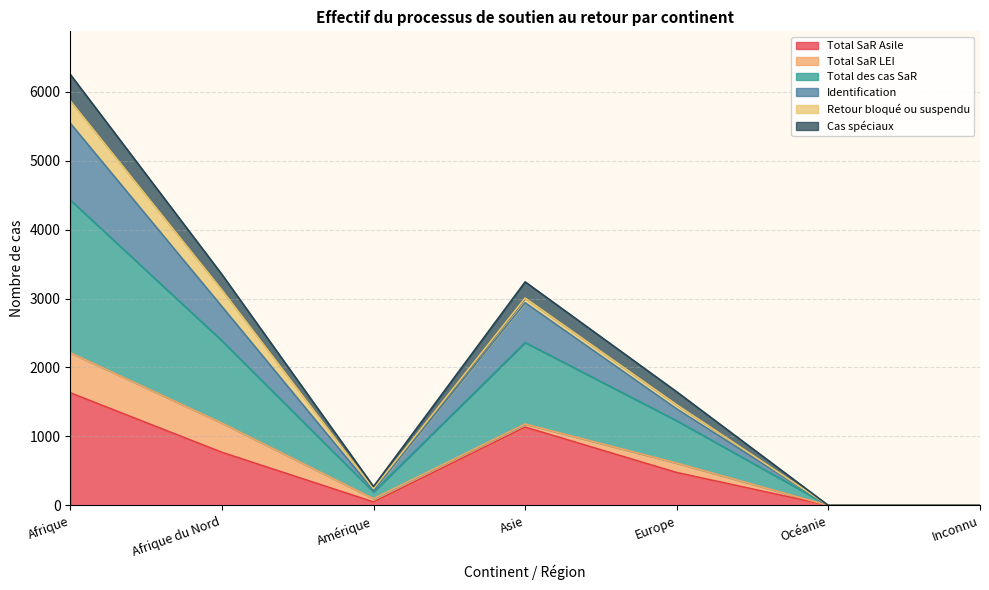

What is the value of the Total des cas SaR point at the 4th from the left?

1181